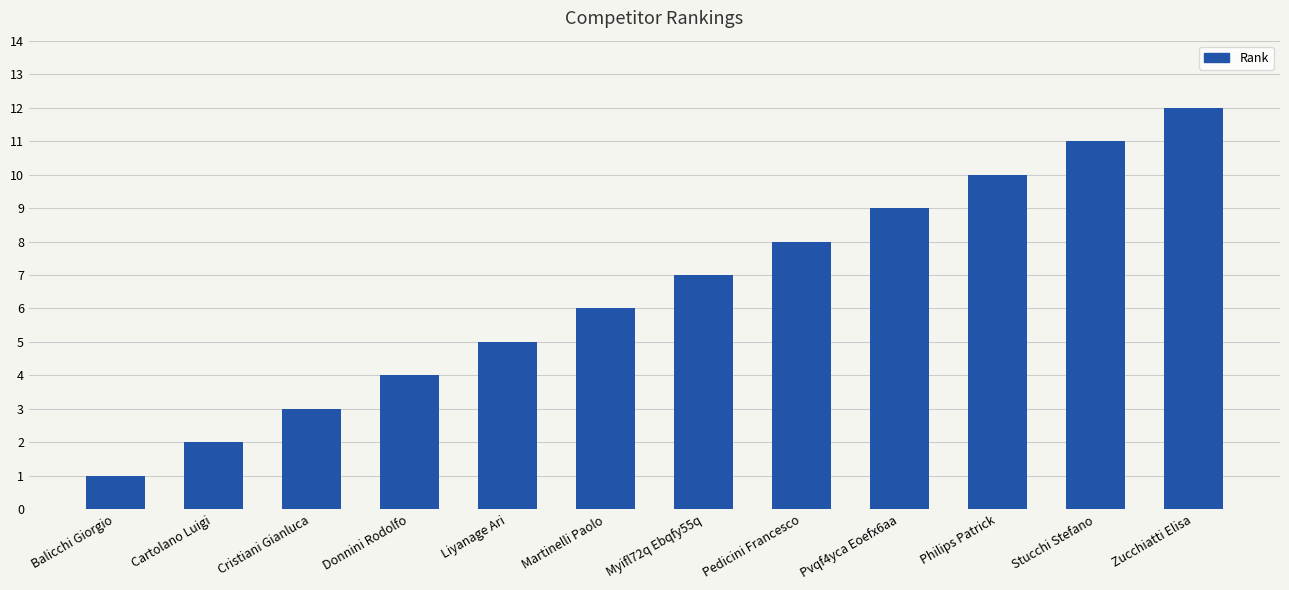

What is the change in value from Martinelli Paolo to Pedicini Francesco?

+2